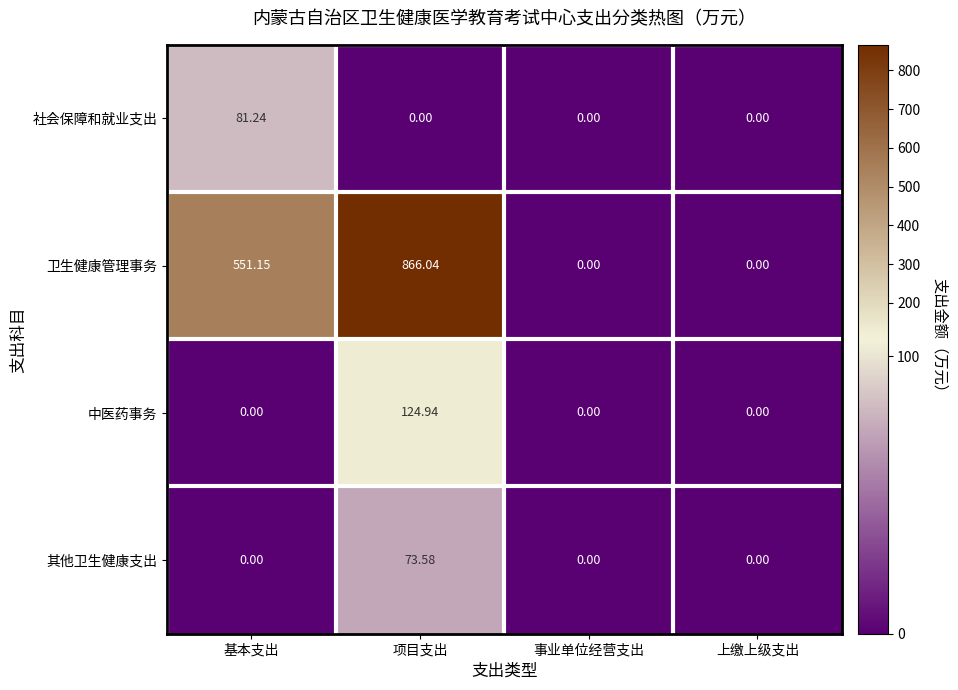

Which series has the largest range (max minus min)?

卫生健康管理事务